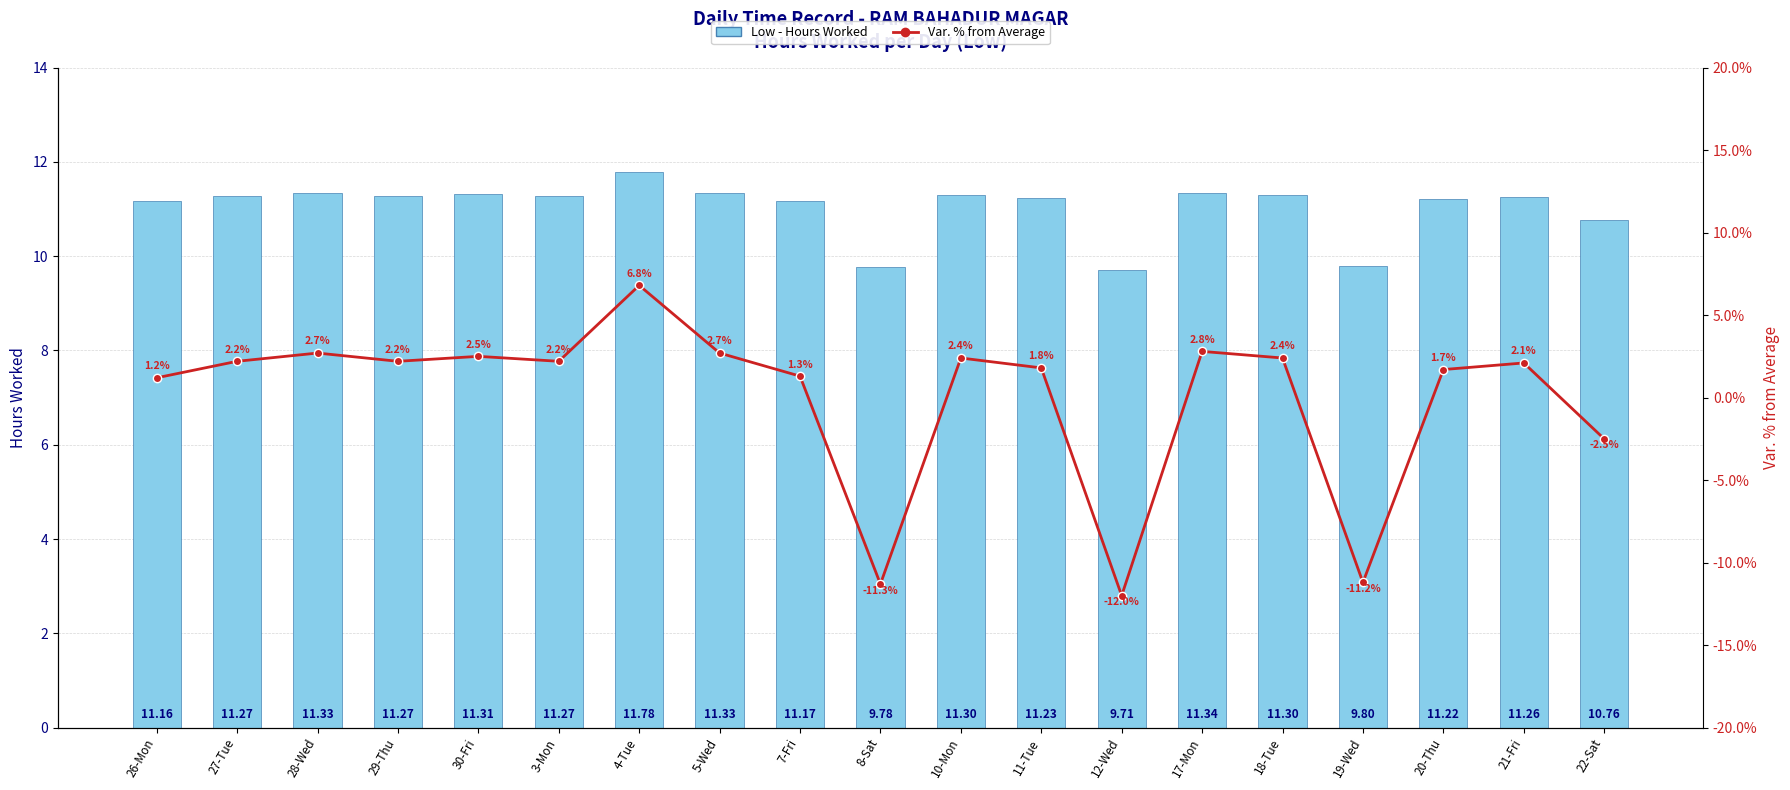

At which label is Low - Hours Worked closest to 10?

19-Wed